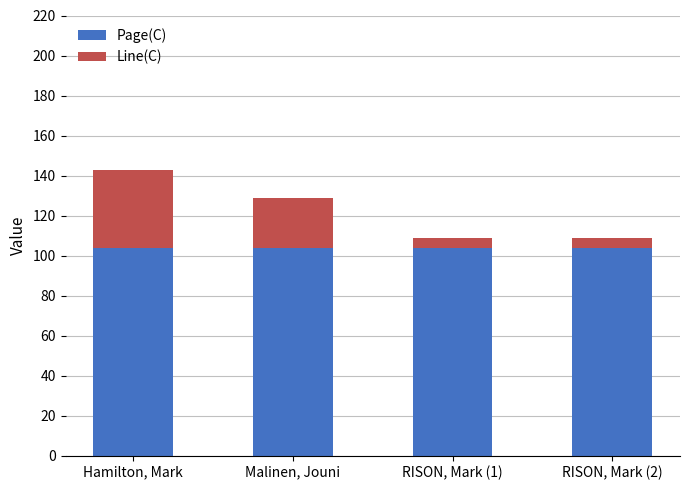

The value of Page(C) at RISON, Mark (1) is 104. True or false?

True